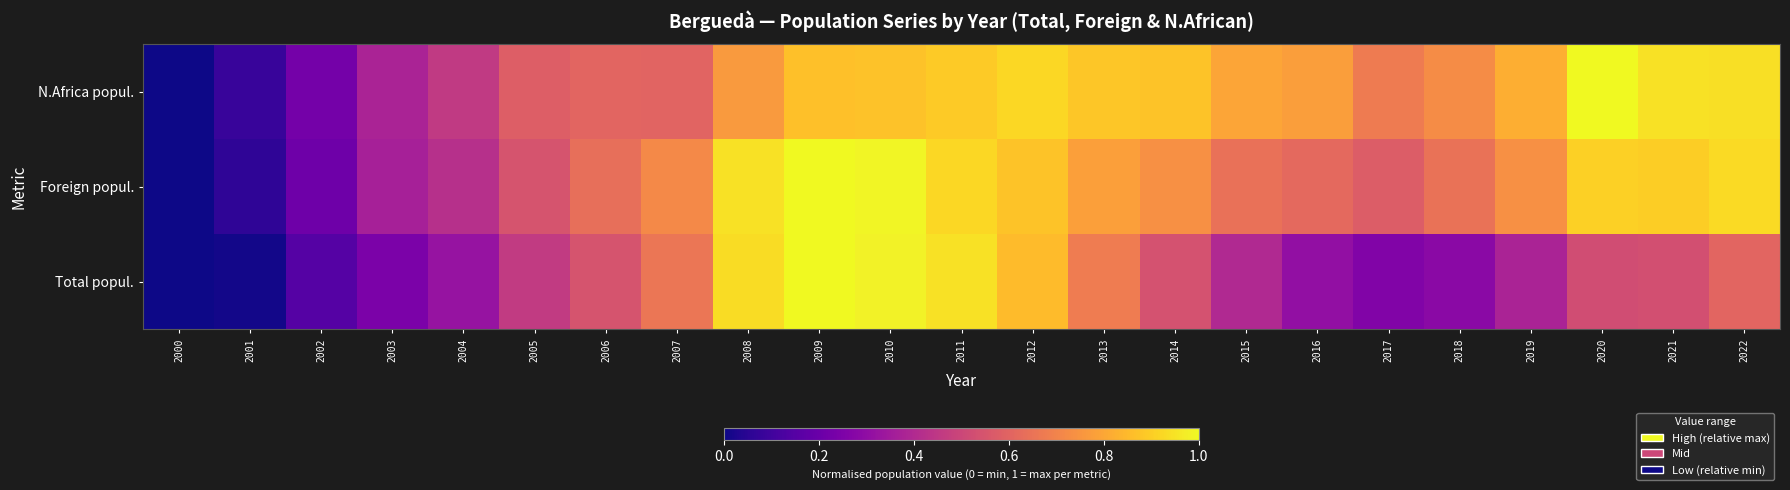

Reading right to left, list all the values displayed in this chart.

Total popul.: 2022=0.6	2021=0.5	2020=0.5	2019=0.4	2018=0.3	2017=0.3	2016=0.3	2015=0.4	2014=0.5	2013=0.7	2012=0.9	2011=0.9	2010=1.0	2009=1.0	2008=0.9	2007=0.7	2006=0.5	2005=0.5	2004=0.3	2003=0.2	2002=0.1	2001=0.0	2000=0.0
Foreign popul.: 2022=0.9	2021=0.9	2020=0.9	2019=0.7	2018=0.6	2017=0.6	2016=0.6	2015=0.6	2014=0.7	2013=0.8	2012=0.9	2011=0.9	2010=1.0	2009=1.0	2008=0.9	2007=0.7	2006=0.6	2005=0.5	2004=0.4	2003=0.4	2002=0.2	2001=0.1	2000=0.0
N.Africa popul.: 2022=0.9	2021=0.9	2020=1.0	2019=0.8	2018=0.7	2017=0.7	2016=0.8	2015=0.8	2014=0.9	2013=0.9	2012=0.9	2011=0.9	2010=0.9	2009=0.9	2008=0.8	2007=0.6	2006=0.6	2005=0.6	2004=0.5	2003=0.4	2002=0.2	2001=0.1	2000=0.0